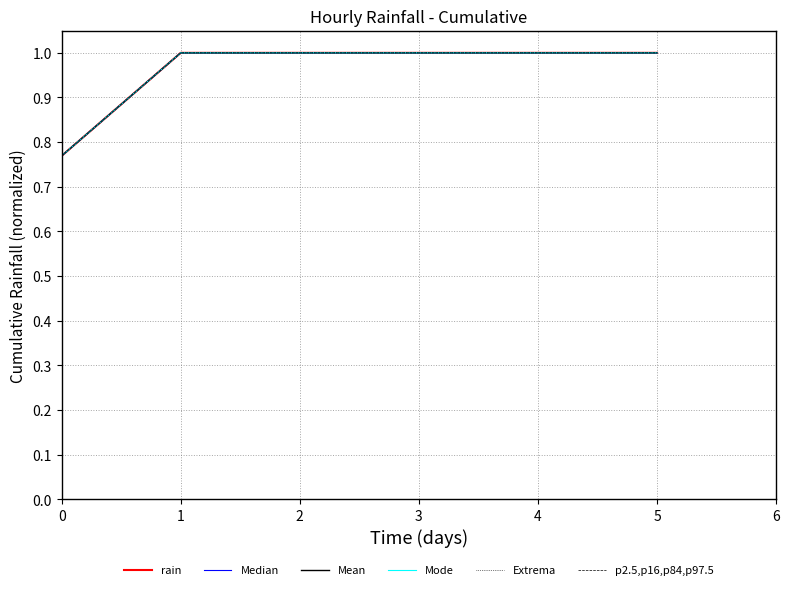

Does the chart display data point markers on the line(s)?

No